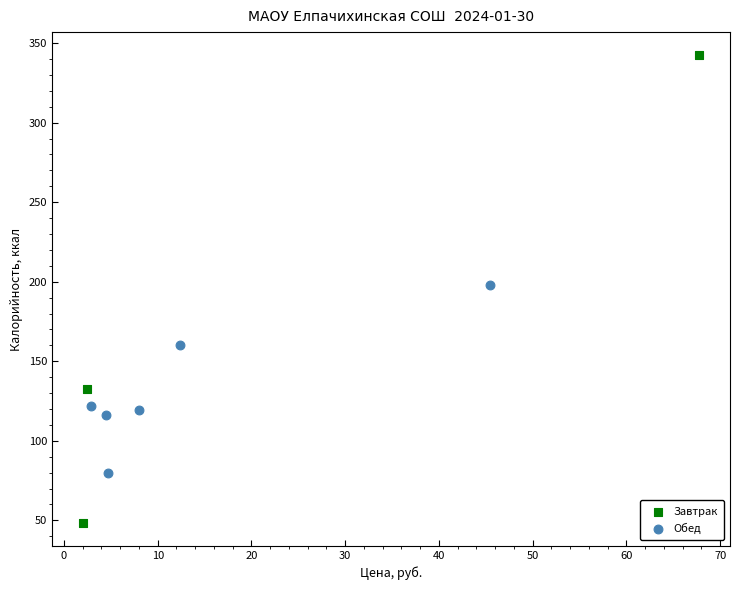

Which series contains the lowest Y value?

Завтрак